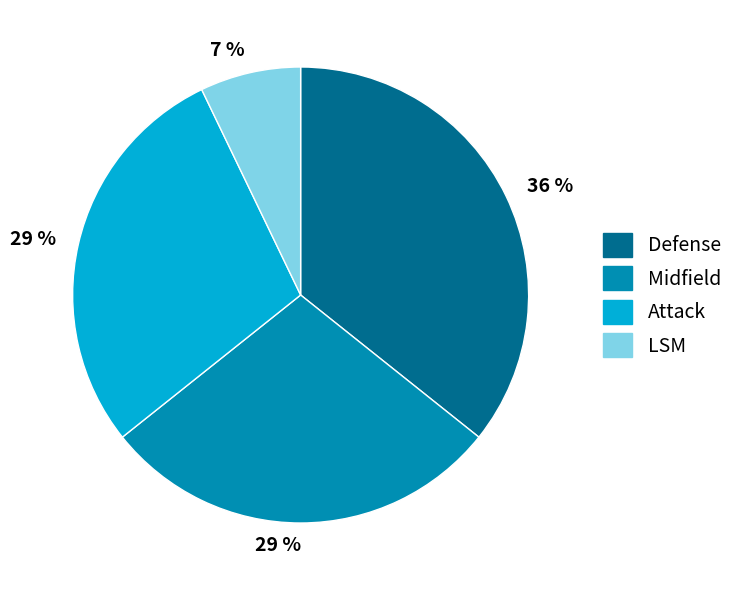

What is the largest slice in the pie chart?

Defense